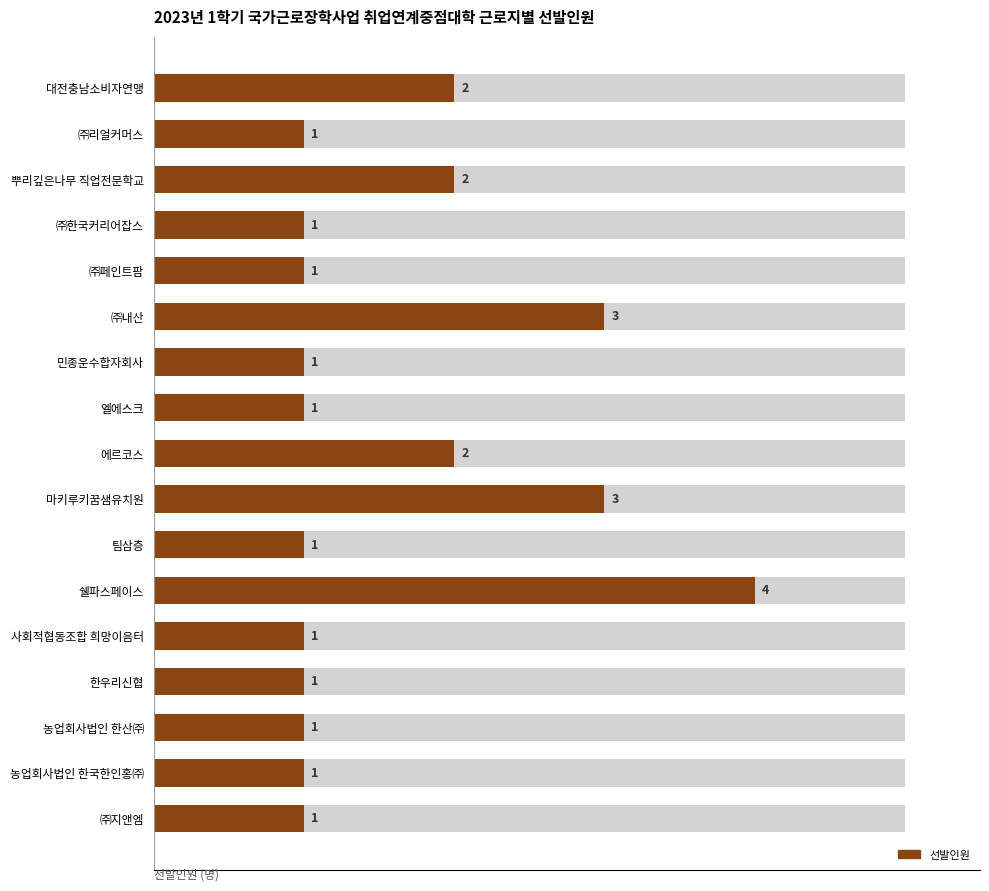

True or false: the data shows 1 at 민종운수합자회사.

False